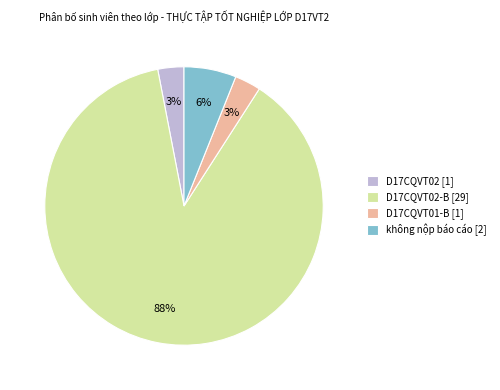

Is there any slice that represents more than half of the pie?

Yes